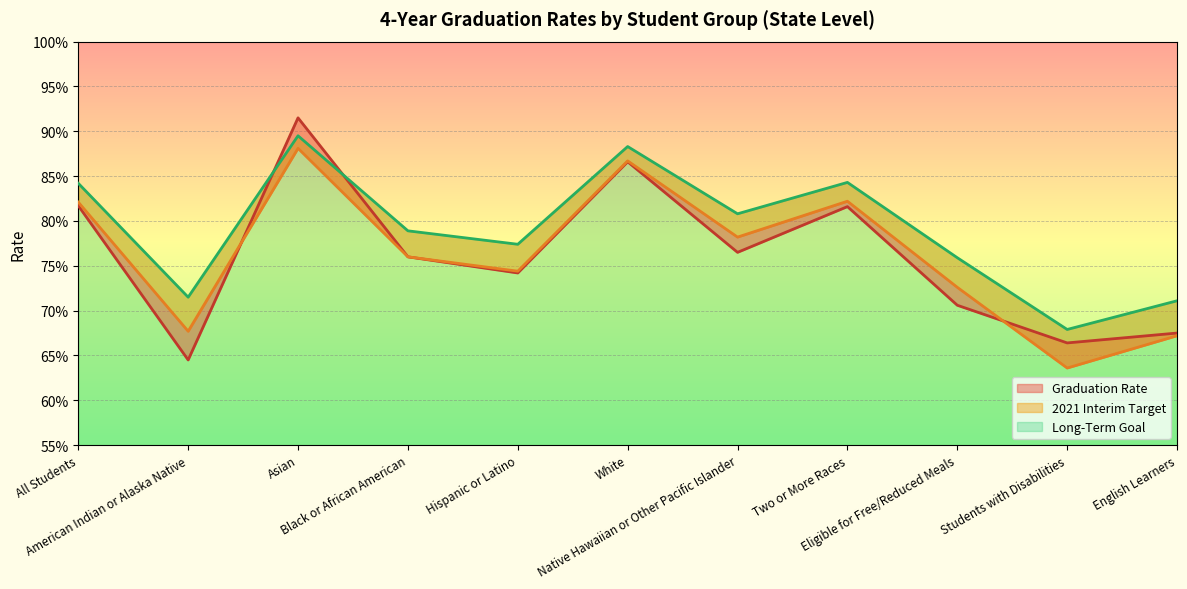

True or false: Long-Term Goal has a value of 0.9 at Asian.

True